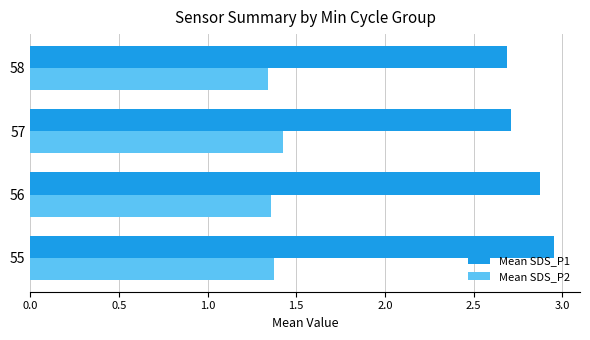

List the series in order of their overall mean, lowest first.

Mean SDS_P2, Mean SDS_P1